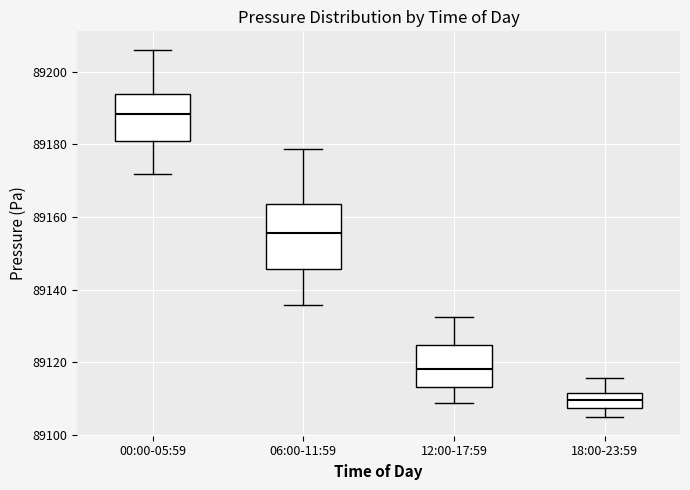

Reading left to right, transcribe this box plot: for each box, give where its median line is, the range the box spans, and where its two whiskers end, as read against the y-axis. The values are not printed on the chart, so give them approximately, as read against the axis.

00:00-05:59: median 89188, box 89180 to 89194, whiskers 89172 to 89206
06:00-11:59: median 89156, box 89146 to 89164, whiskers 89136 to 89178
12:00-17:59: median 89118, box 89114 to 89124, whiskers 89108 to 89132
18:00-23:59: median 89110, box 89108 to 89112, whiskers 89104 to 89116